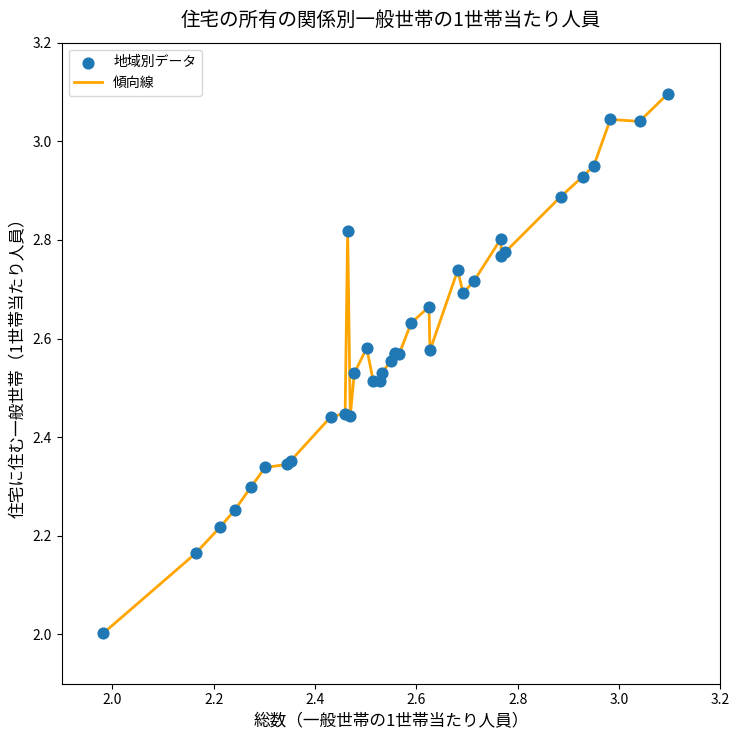

What is the difference between the maximum and minimum values?

1.1